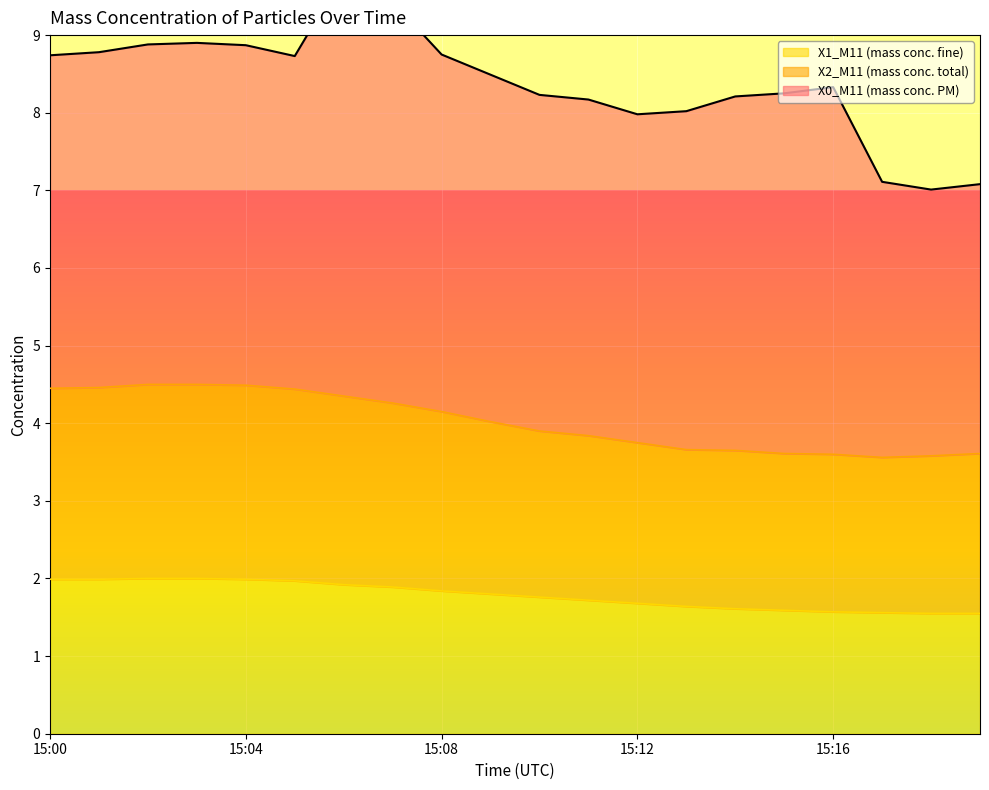

What is the lowest value of the X1_M11 (mass conc. fine) series?

1.6